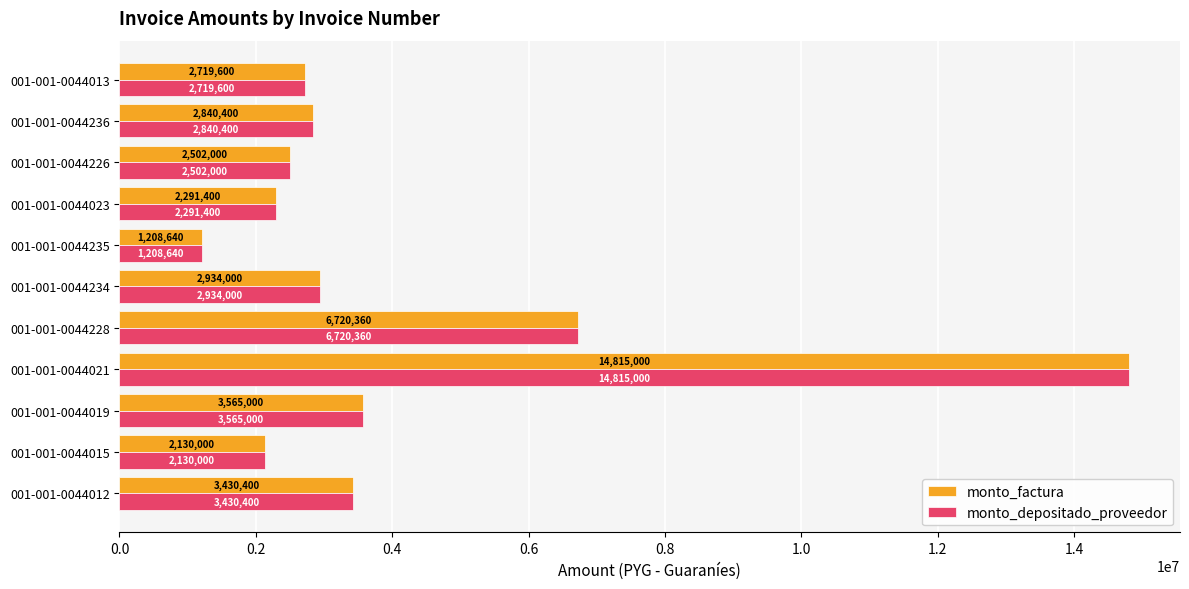

What value does the monto_factura series have at 001-001-0044234, to the nearest 50?

2934000